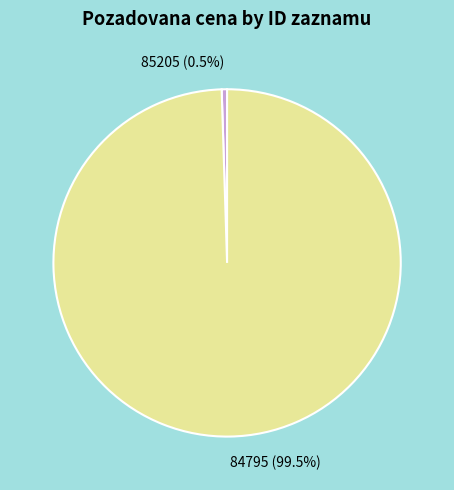

Rank the categories by value from lowest to highest.

85205, 84795